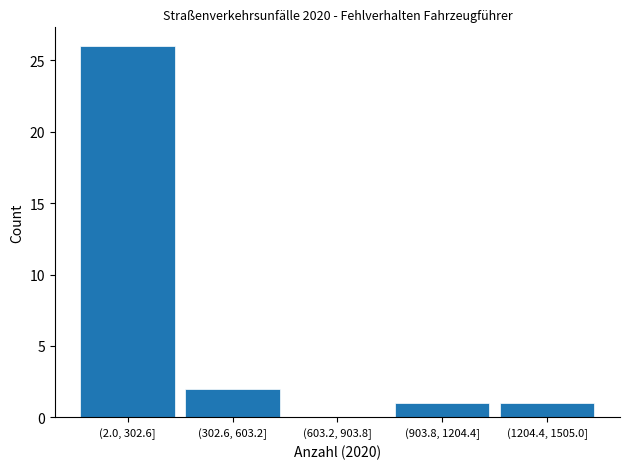

Reading left to right, transcribe all the data shown in this chart.

(2.0, 302.6]=26	(302.6, 603.2]=2	(603.2, 903.8]=0	(903.8, 1204.4]=1	(1204.4, 1505.0]=1